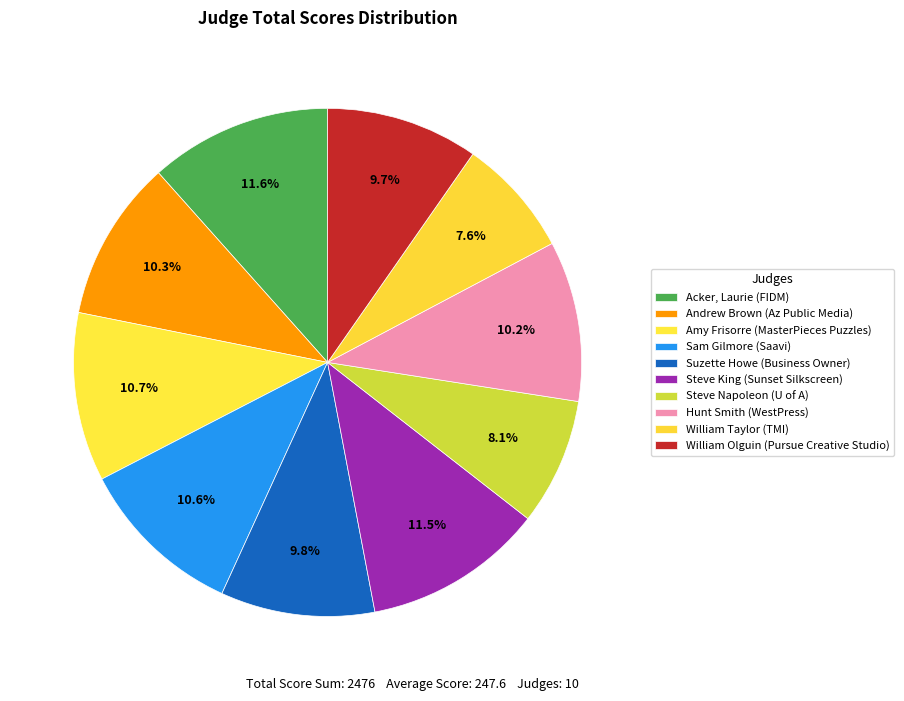

To the nearest percent, what portion does Amy Frisorre (MasterPieces Puzzles) represent?

11%